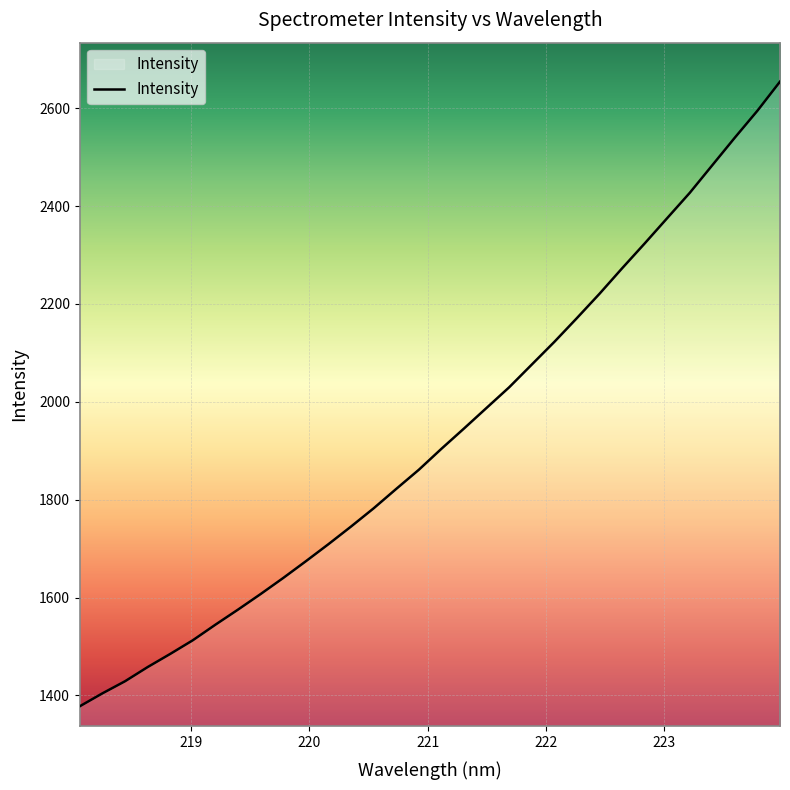

What is the minimum value shown in the chart?

1377.8